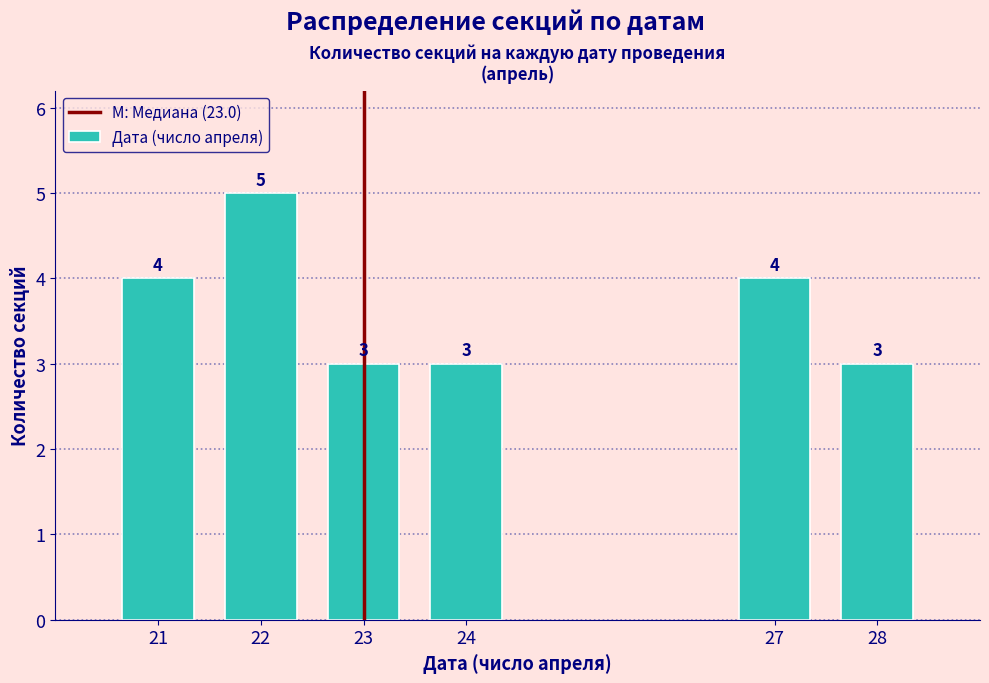

Reading left to right, transcribe all the data shown in this chart.

4	5	3	3	4	3